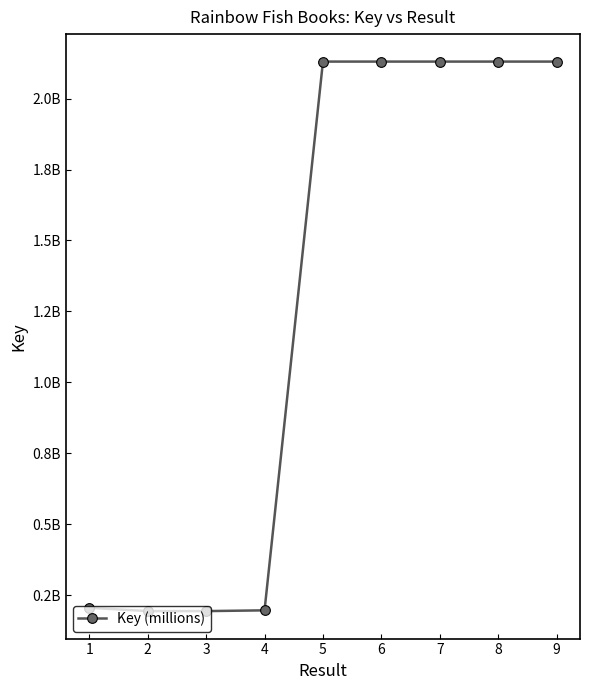

Does the chart have visible grid lines?

No